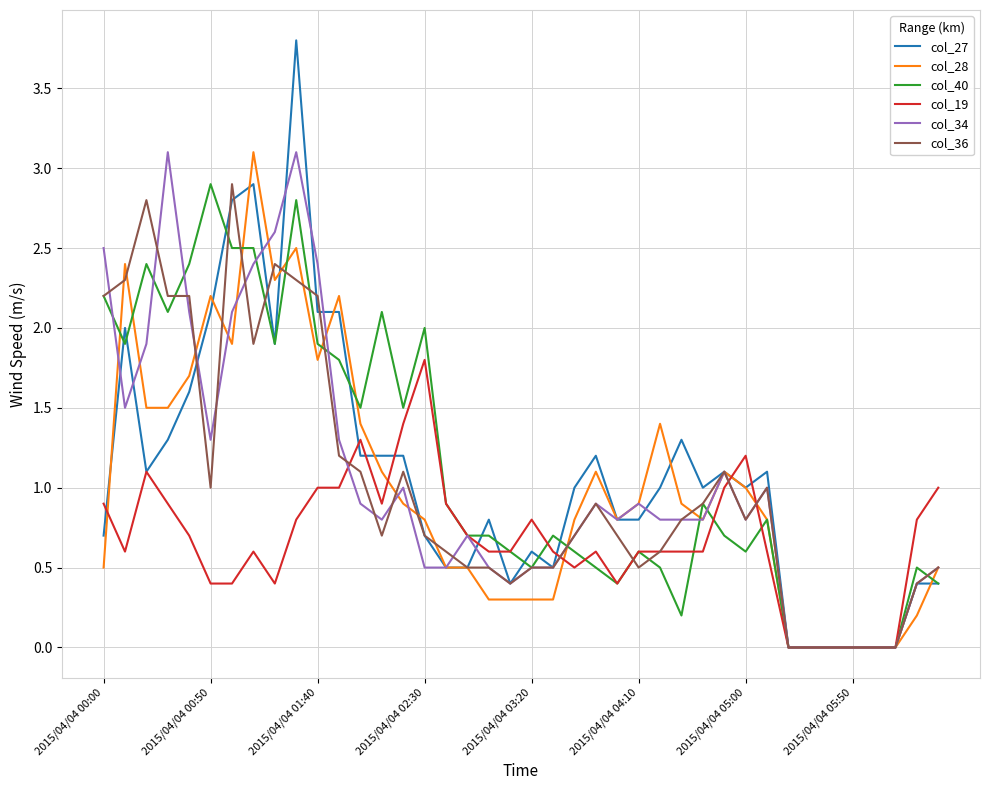

Which series has the largest range (max minus min)?

col_27